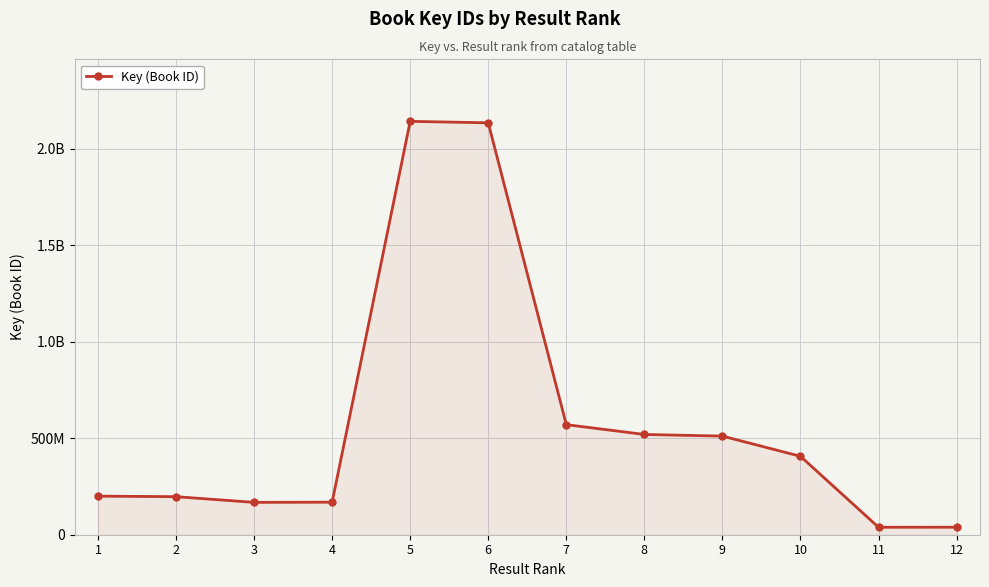

Does the chart have visible grid lines?

Yes